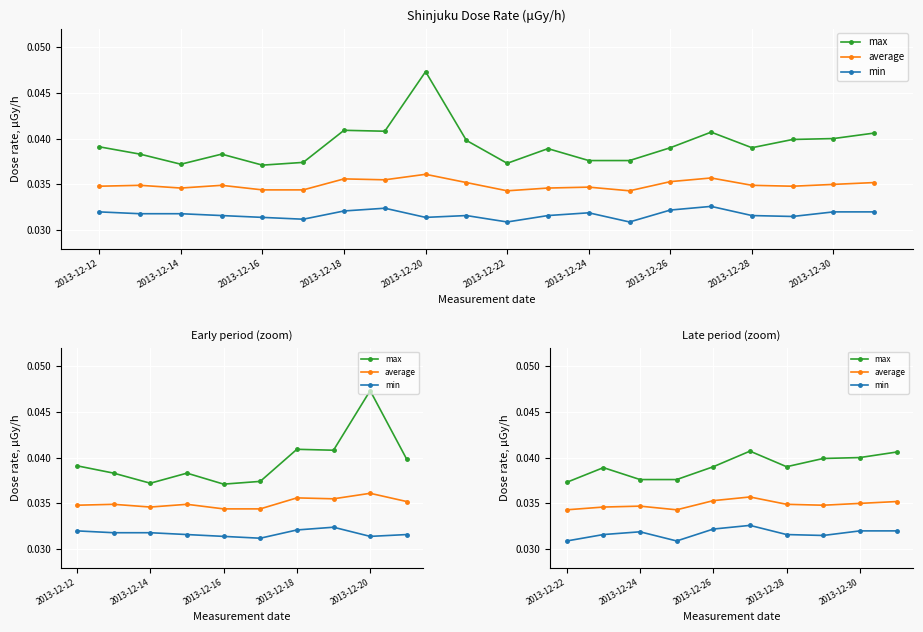

True or false: max and average cross at least once.

False